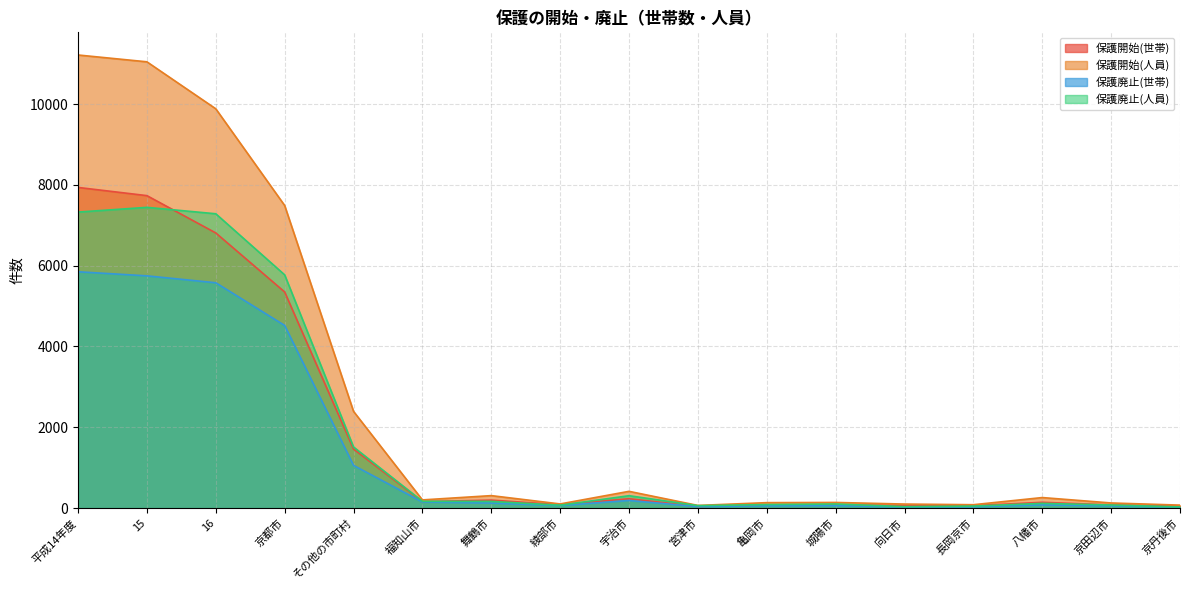

What is the value of the 保護廃止(世帯) point at the 15th from the left?

79